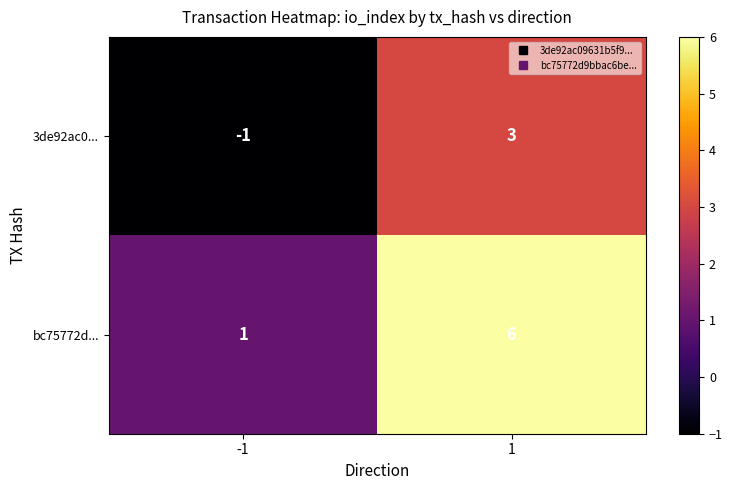

Is the value of 3de92ac0... at -1 greater than the value of bc75772d... at 1?

No